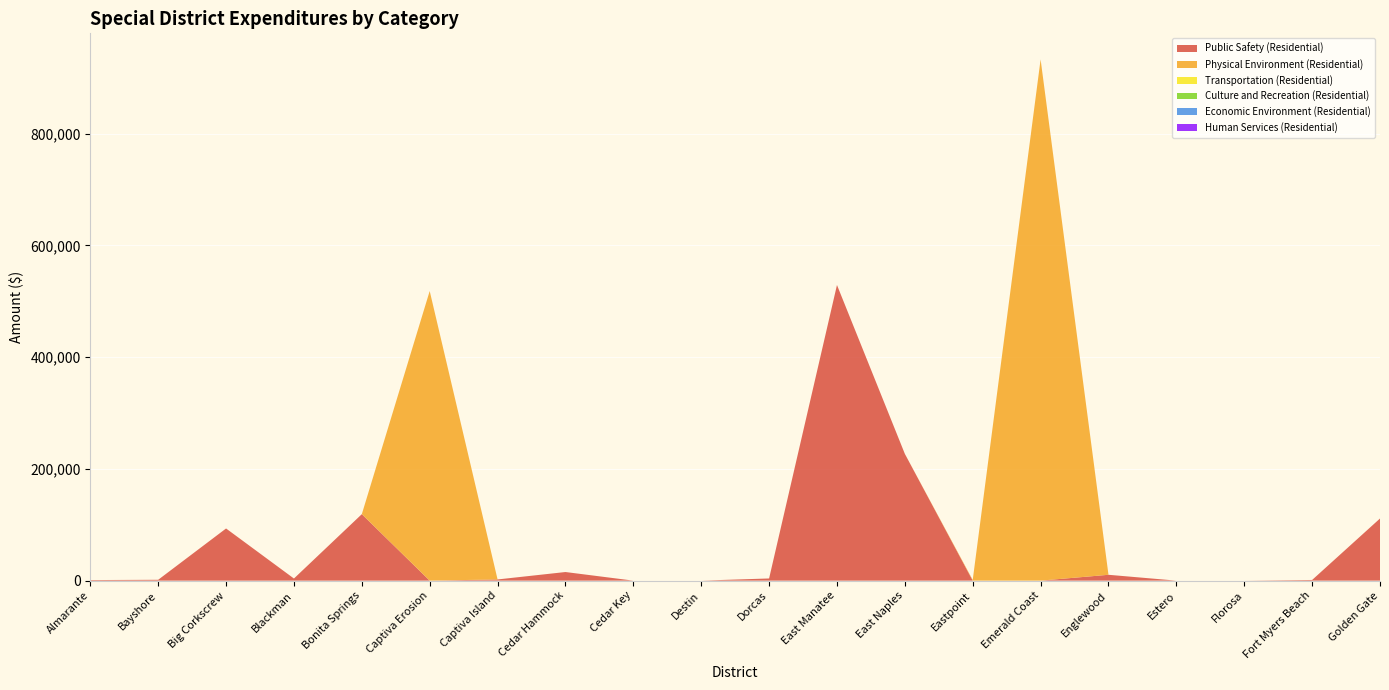

Reading left to right, list all the values displayed in this chart.

Public Safety (Residential): 1000	1521	93336	3783	118972	0	2120	15402	0	0	3892	529056	226879	0	0	10451	0	0	1200	111183
Physical Environment (Residential): 0	0	0	0	0	518291	0	0	0	0	0	0	0	1250	932793	0	0	0	0	0
Transportation (Residential): 0	0	0	0	0	0	0	0	0	0	0	0	0	0	0	0	0	0	0	0
Culture and Recreation (Residential): 0	0	0	0	0	0	0	0	0	0	0	0	0	0	0	0	0	0	0	0
Economic Environment (Residential): 0	0	0	0	0	0	0	0	0	0	0	0	0	0	0	0	0	0	0	0
Human Services (Residential): 0	0	0	0	0	0	0	0	0	0	0	0	0	0	0	0	0	0	0	0